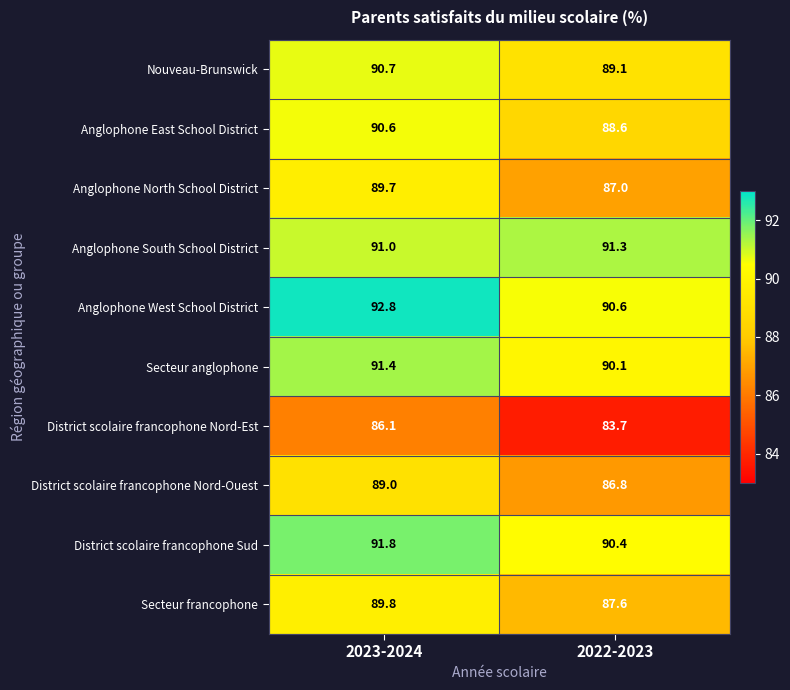

Where is Anglophone North School District nearest to the value 88?

2022-2023